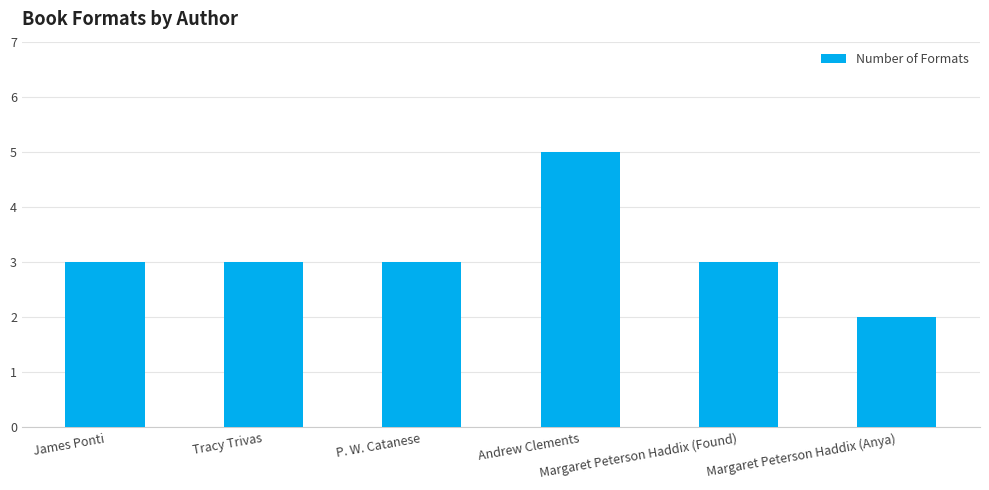

What is the difference between the maximum and minimum values?

3